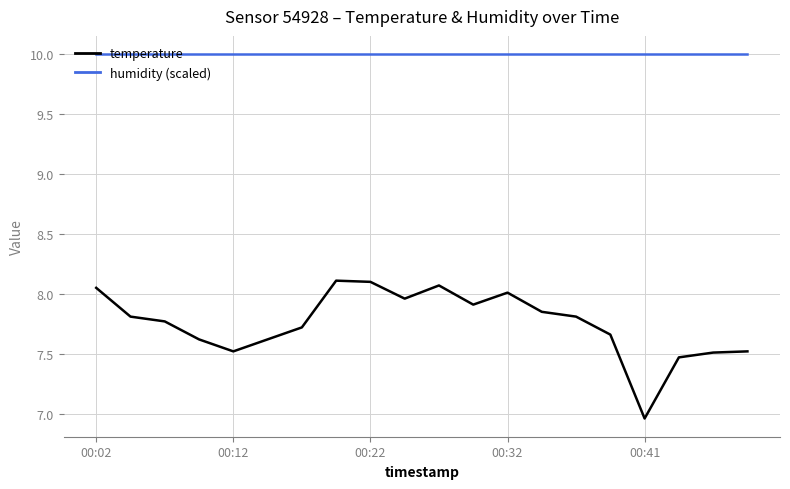

Which series has the largest total across all categories?

humidity (scaled)